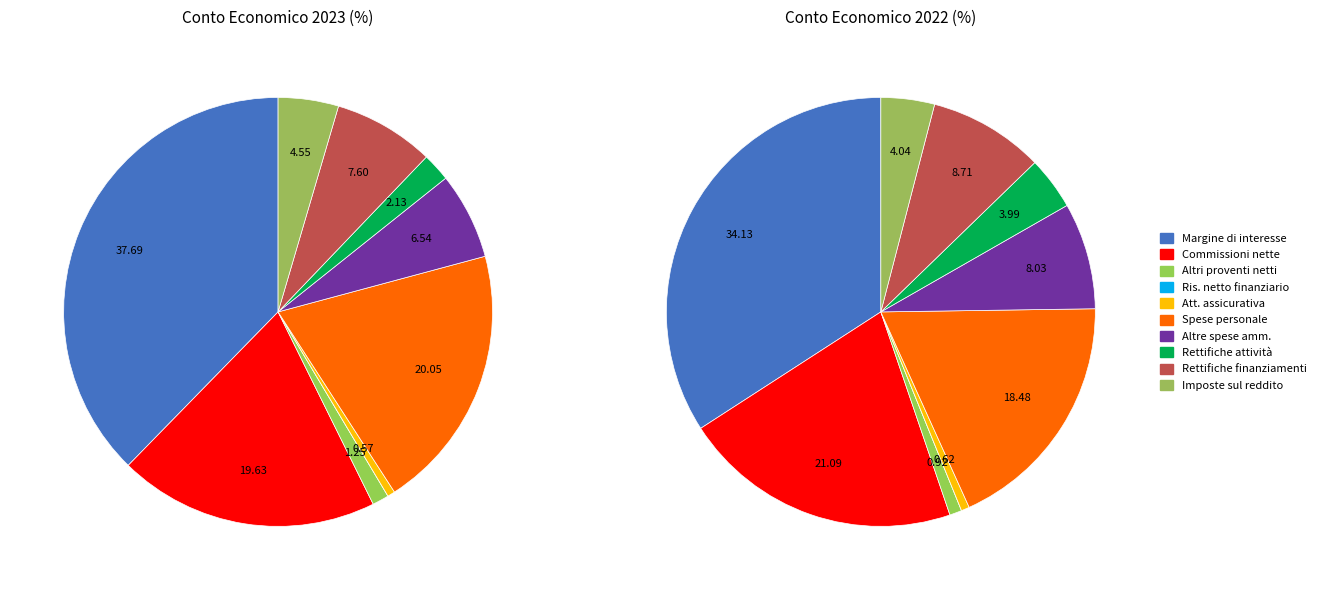

How many slices are in this pie chart?

10